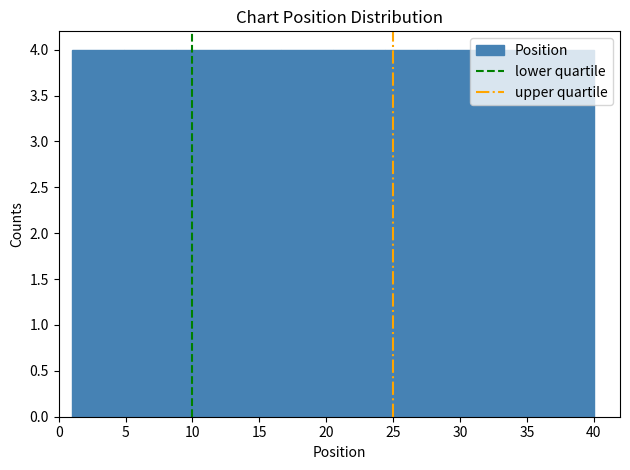

What is the height of the bar covering 32.2 to 36.1 on the x-axis? Neither the bar edges nor the heights are printed on the chart, so give them approximately, as read against the axes.

4